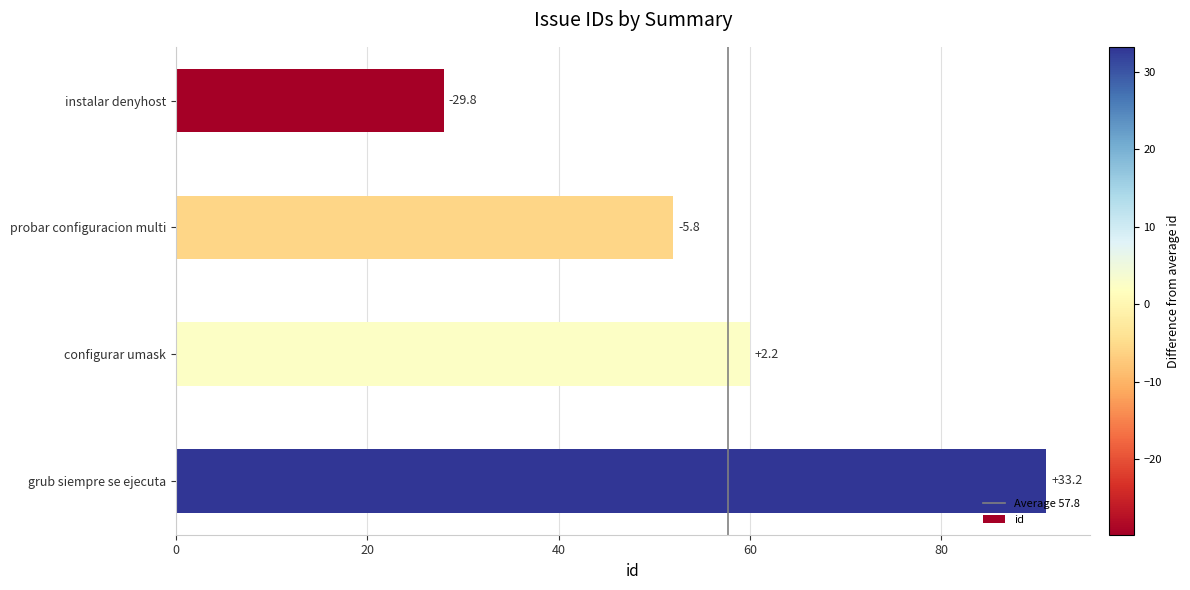

Between instalar denyhost and grub siempre se ejecuta, which is larger?

grub siempre se ejecuta